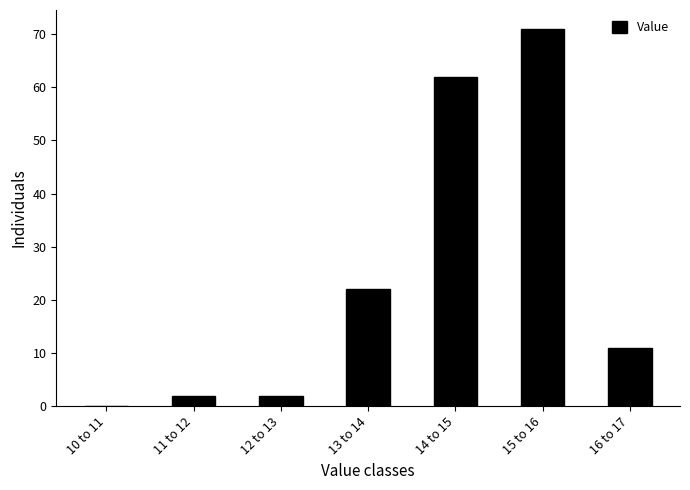

Reading left to right, transcribe all the data shown in this chart.

10 to 11=0	11 to 12=2	12 to 13=2	13 to 14=22	14 to 15=62	15 to 16=71	16 to 17=11